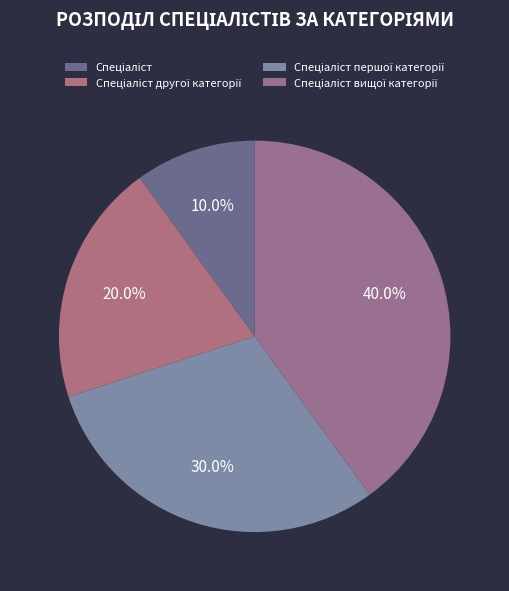

How many segments does this pie chart have?

4